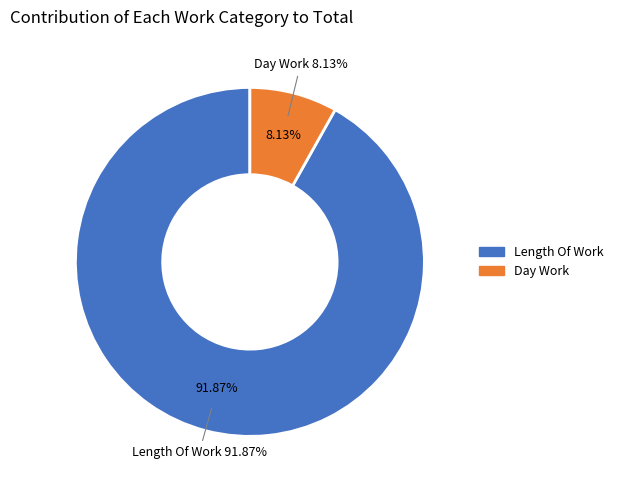

Does Length Of Work account for over 50% of the chart?

Yes